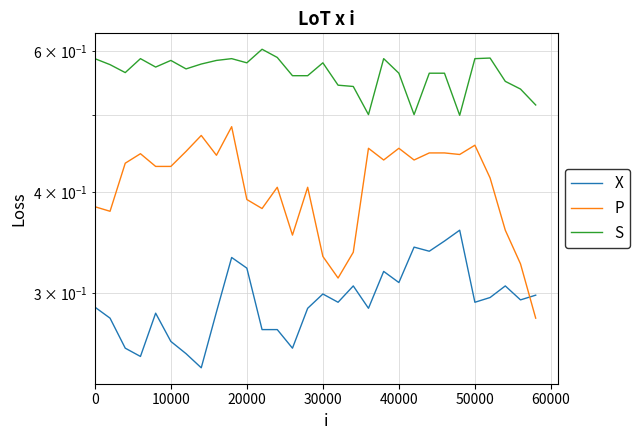

Reading left to right, what are all the values shown in this chart?

X: 0.3	0.3	0.3	0.2	0.3	0.3	0.3	0.2	0.3	0.3	0.3	0.3	0.3	0.3	0.3	0.3	0.3	0.3	0.3	0.3	0.3	0.3	0.3	0.3	0.4	0.3	0.3	0.3	0.3	0.3
P: 0.4	0.4	0.4	0.4	0.4	0.4	0.5	0.5	0.4	0.5	0.4	0.4	0.4	0.4	0.4	0.3	0.3	0.3	0.5	0.4	0.5	0.4	0.4	0.4	0.4	0.5	0.4	0.4	0.3	0.3
S: 0.6	0.6	0.6	0.6	0.6	0.6	0.6	0.6	0.6	0.6	0.6	0.6	0.6	0.6	0.6	0.6	0.5	0.5	0.5	0.6	0.6	0.5	0.6	0.6	0.5	0.6	0.6	0.6	0.5	0.5